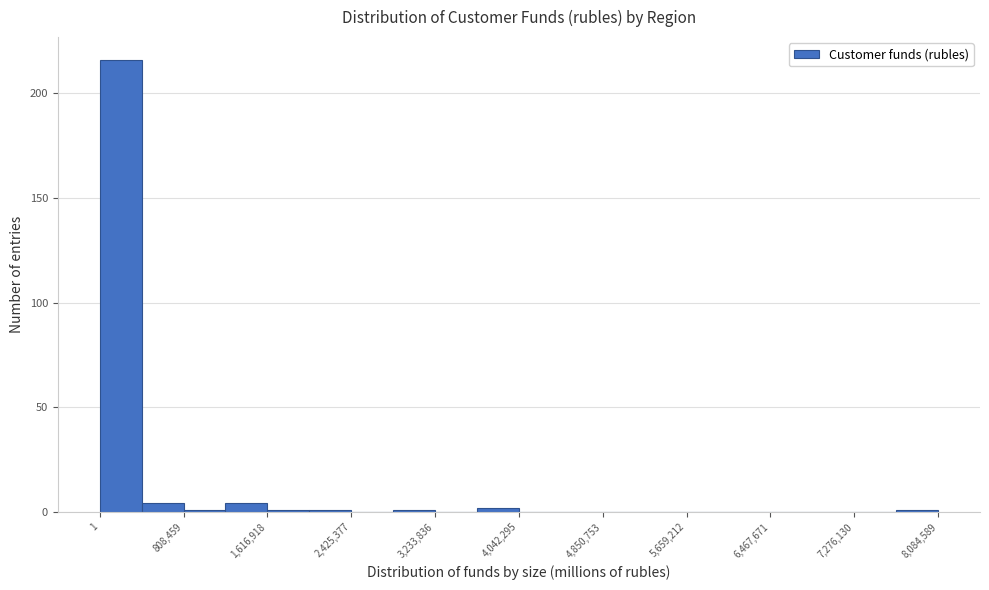

Reading left to right, transcribe this chart: for each bar, give the range it covers on the x-axis and its height. Neither the bar edges nor the heights are printed on the chart, so give them approximately, as read against the axes.

0 to 400000: 215
400000 to 800000: under 5
800000 to 1200000: under 5
1200000 to 1600000: under 5
1600000 to 2000000: under 5
2000000 to 2400000: under 5
2400000 to 2800000: 0
2800000 to 3200000: under 5
3200000 to 3600000: 0
3600000 to 4000000: under 5
4000000 to 4400000: 0
4400000 to 4900000: 0
4900000 to 5300000: 0
5300000 to 5700000: 0
5700000 to 6100000: 0
6100000 to 6500000: 0
6500000 to 6900000: 0
6900000 to 7300000: 0
7300000 to 7700000: 0
7700000 to 8100000: under 5